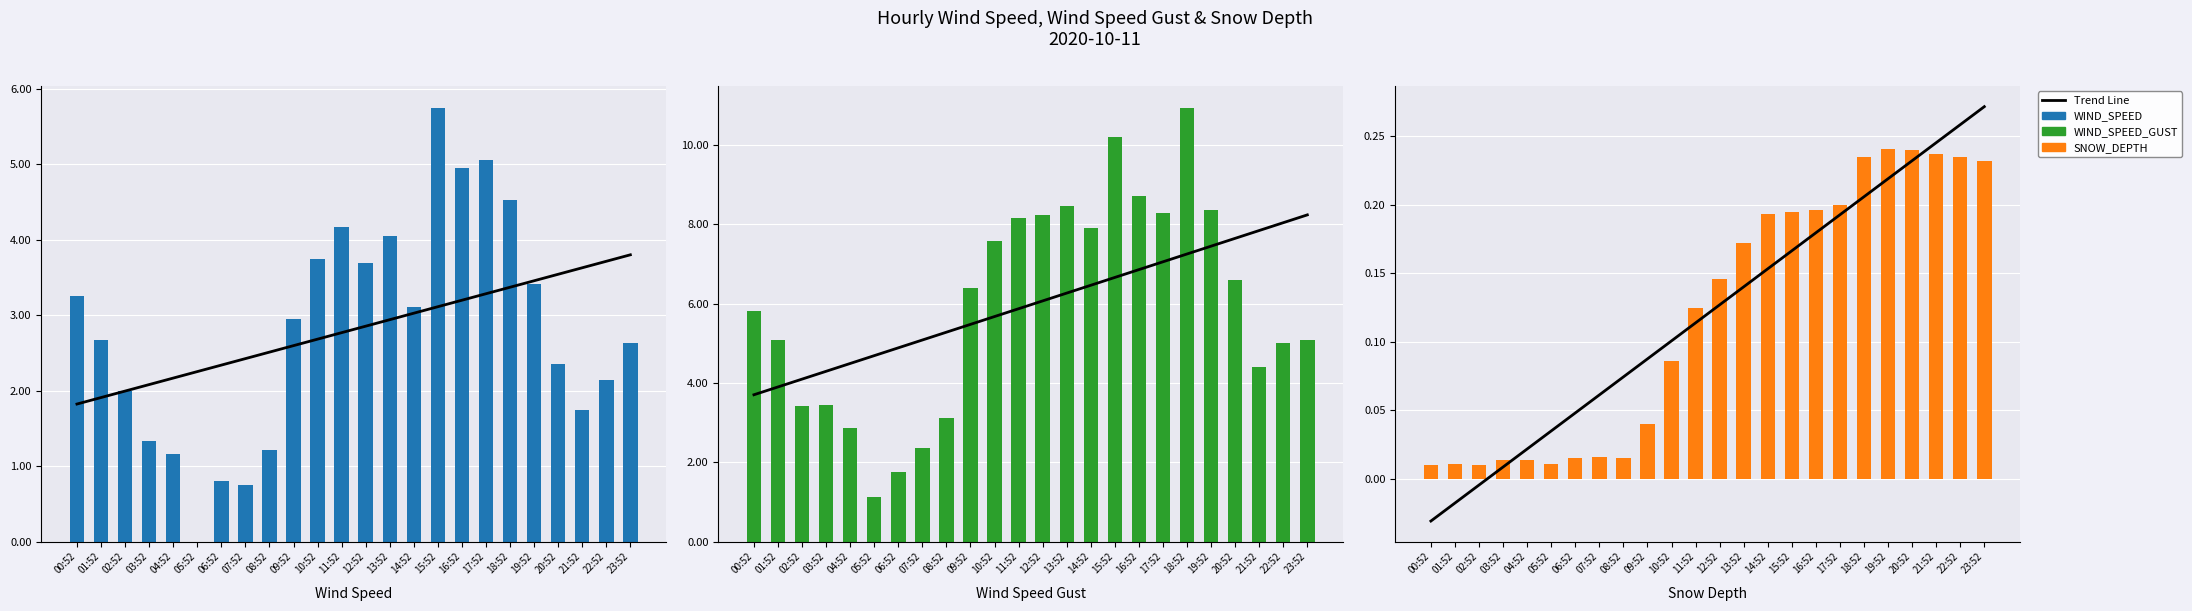

Is it true that WIND_SPEED_GUST equals 10.2 at 15:52?

True